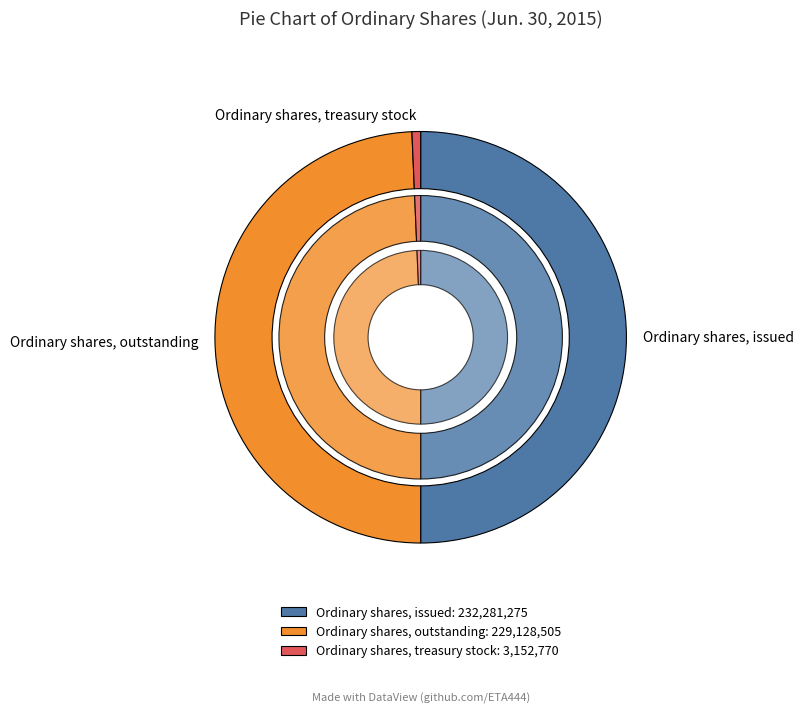

True or false: Ordinary shares, issued accounts for 64% of the total.

False